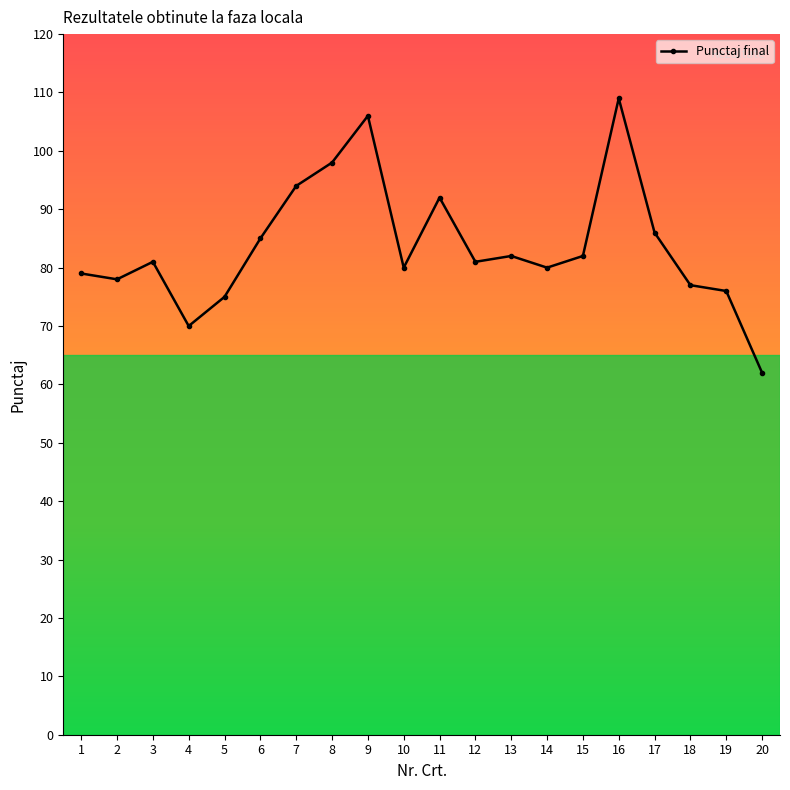

What is the sum of all values?

1673